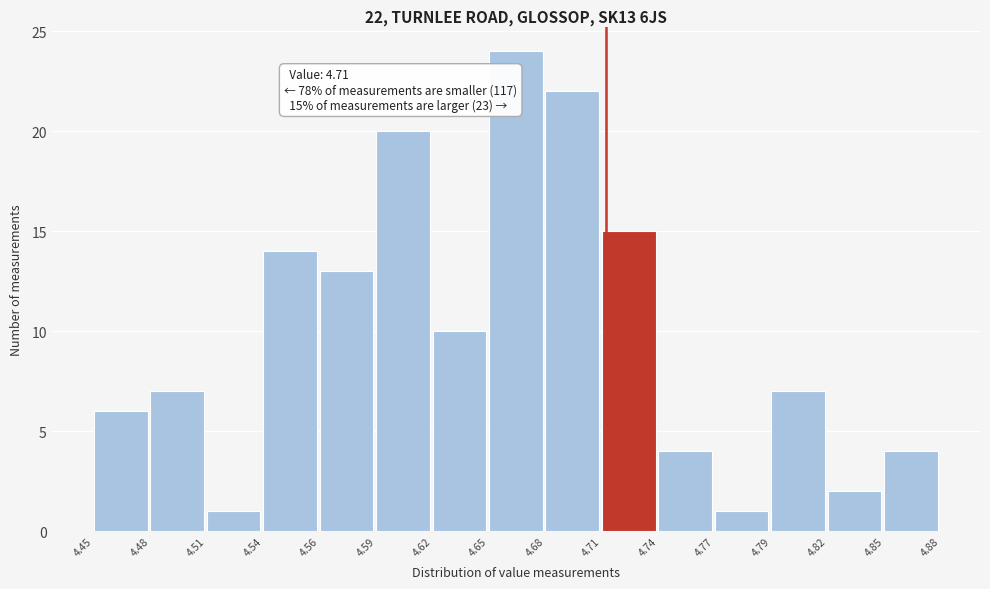

Which range on the x-axis has the tallest bar?

4.65 to 4.68